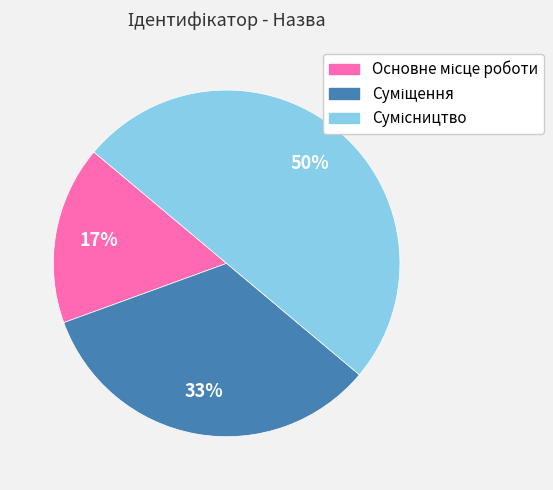

To the nearest percent, what is the difference between the largest and smallest slice percentages?

33%